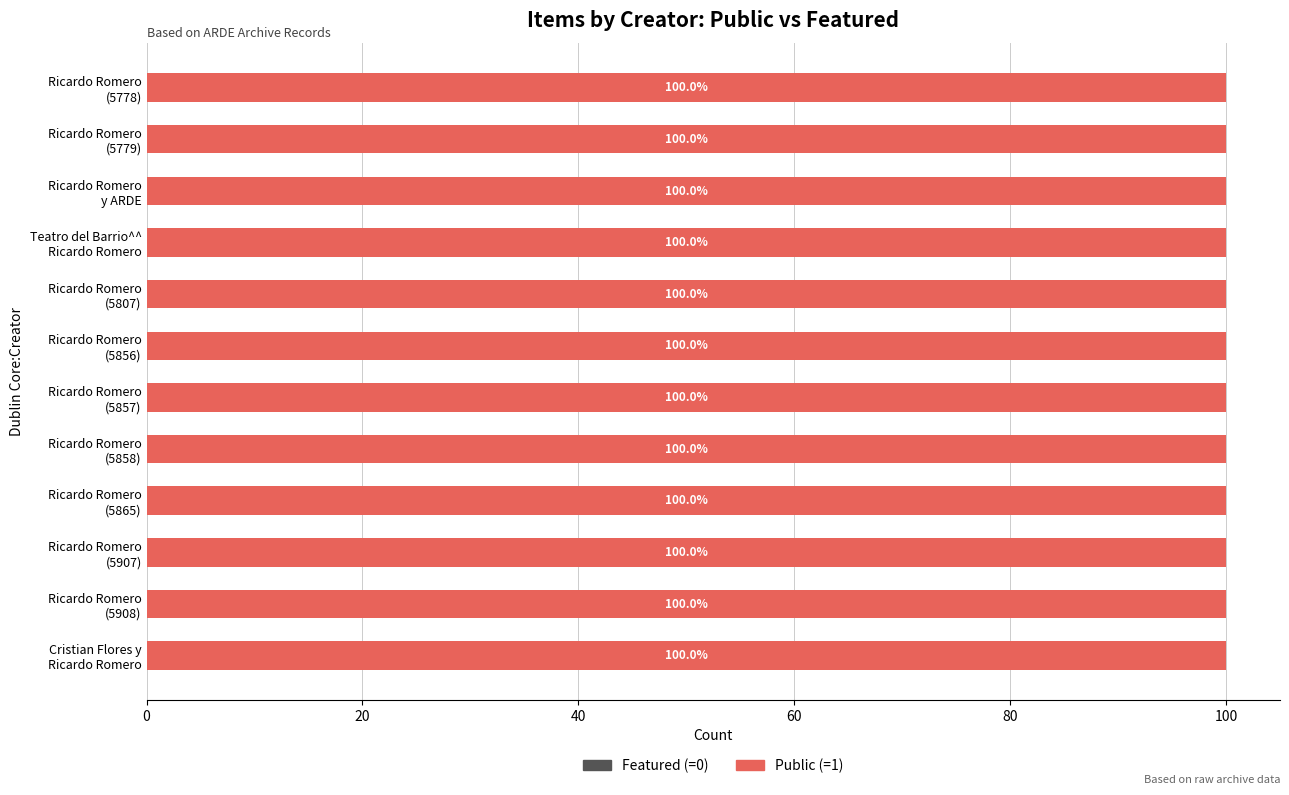

What are all the series names shown in the legend?

public, featured